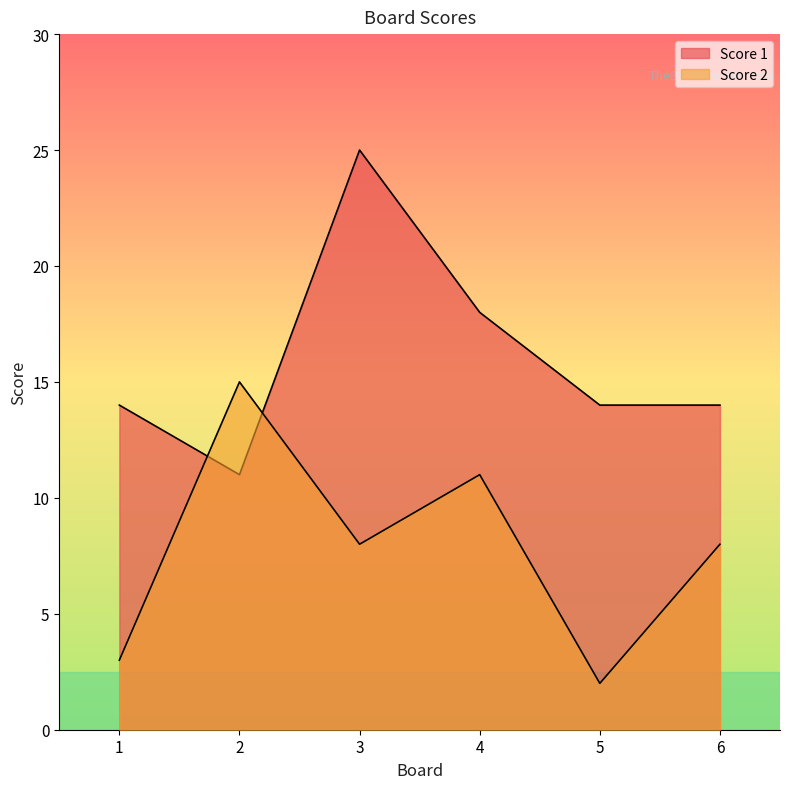

What value does the Score 1 series have at 3?

25